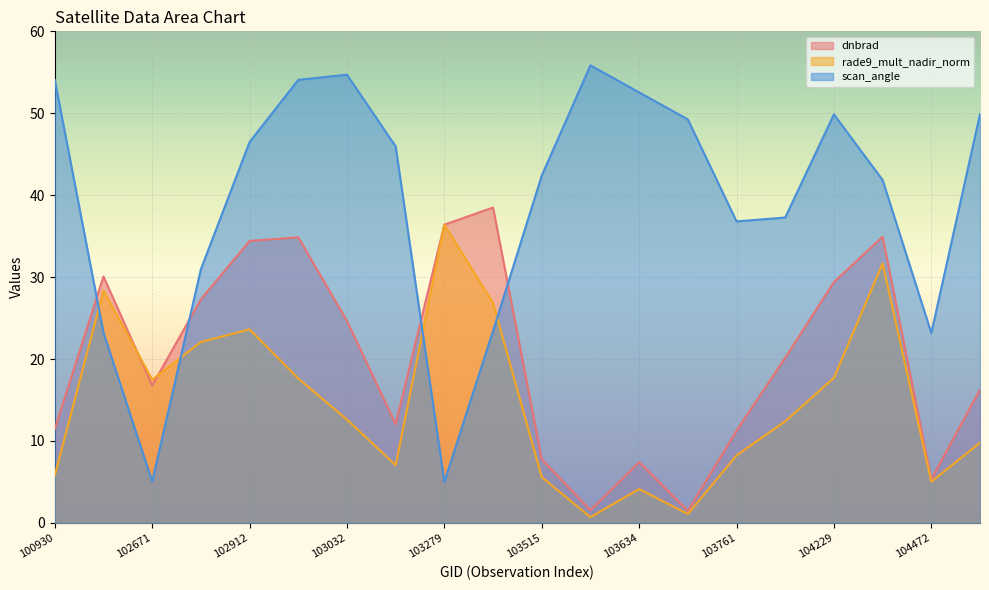

What are all the series names shown in the legend?

dnbrad, rade9_mult_nadir_norm, scan_angle